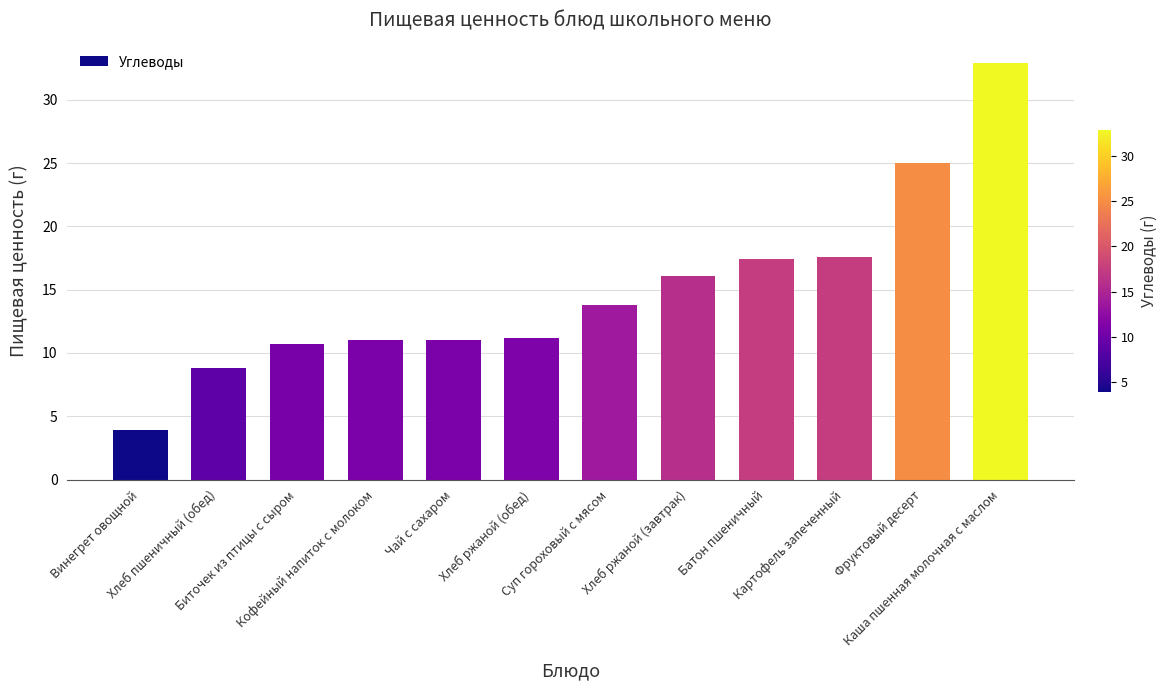

What is the sum of the values at Батон пшеничный and Хлеб пшеничный (обед)?

26.2